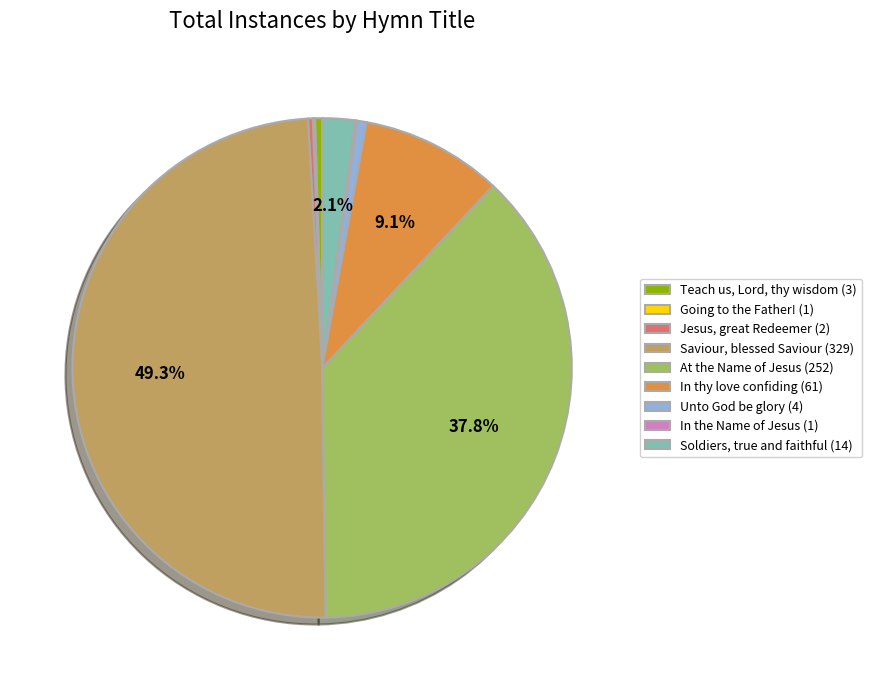

Is Unto God be glory (4) the majority of the pie?

No